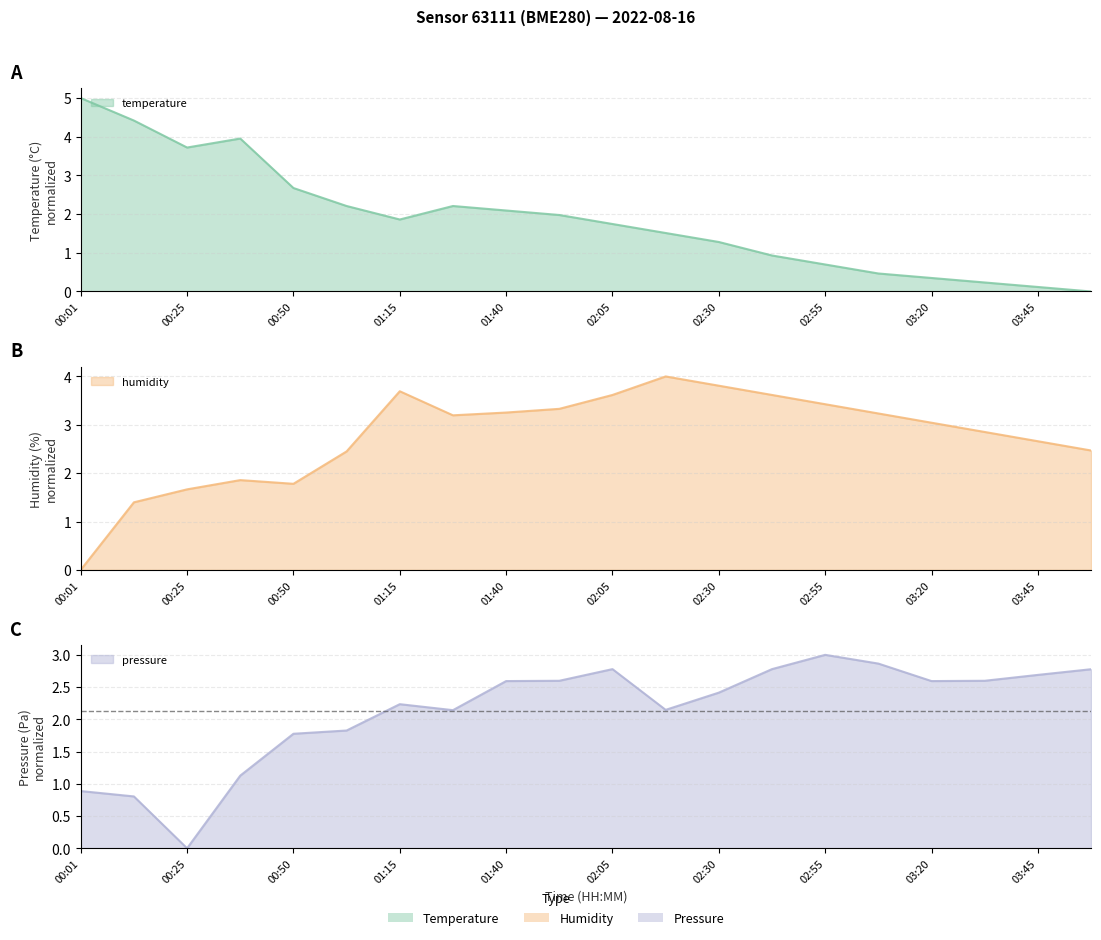

Reading left to right, list all the values displayed in this chart.

temperature: 5.0	4.4	3.7	4.0	2.7	2.2	1.9	2.2	2.1	2.0	1.7	1.5	1.3	0.9	0.7	0.5	0.3	0.2	0.1	0.0
humidity: 0.0	1.4	1.7	1.9	1.8	2.4	3.7	3.2	3.3	3.3	3.6	4.0	3.8	3.6	3.4	3.2	3.0	2.9	2.7	2.5
pressure_norm: 0.9	0.8	0.0	1.1	1.8	1.8	2.2	2.1	2.6	2.6	2.8	2.1	2.4	2.8	3.0	2.9	2.6	2.6	2.7	2.8